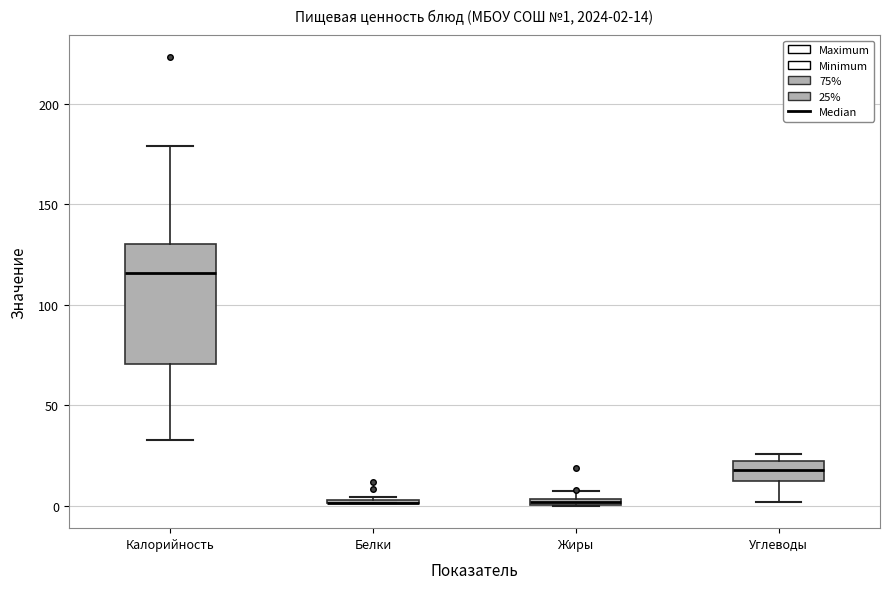

Comparing the boxes themselves (not the whiskers), which one is the tallest?

Калорийность